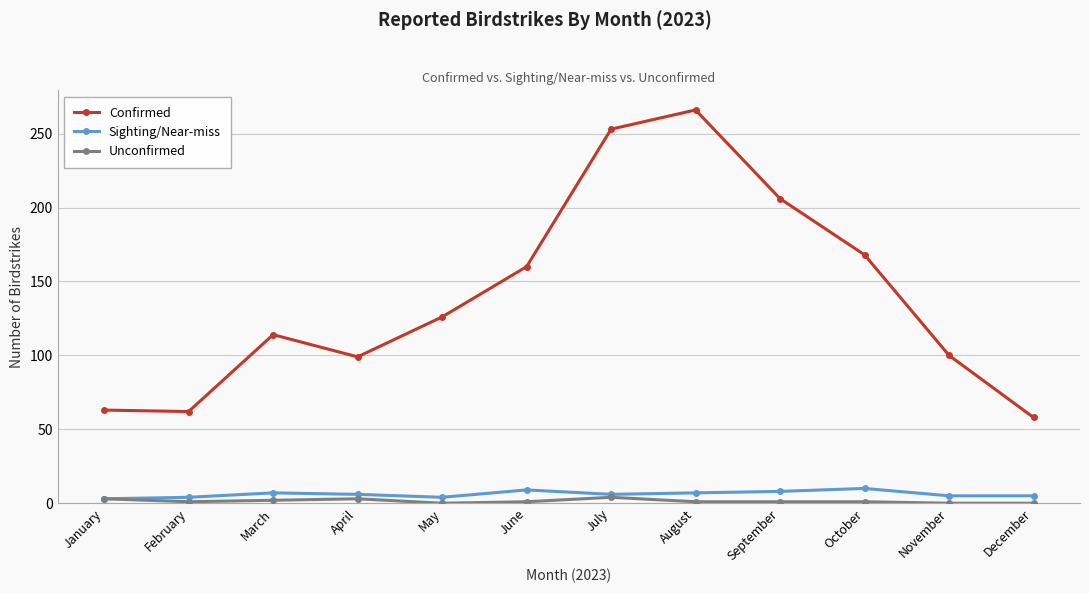

What is the difference between the highest and lowest values at May?

126